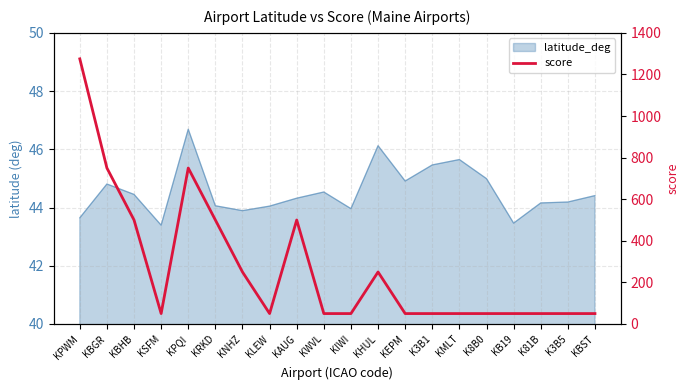

True or false: the data shows 229 at KBGR.

False